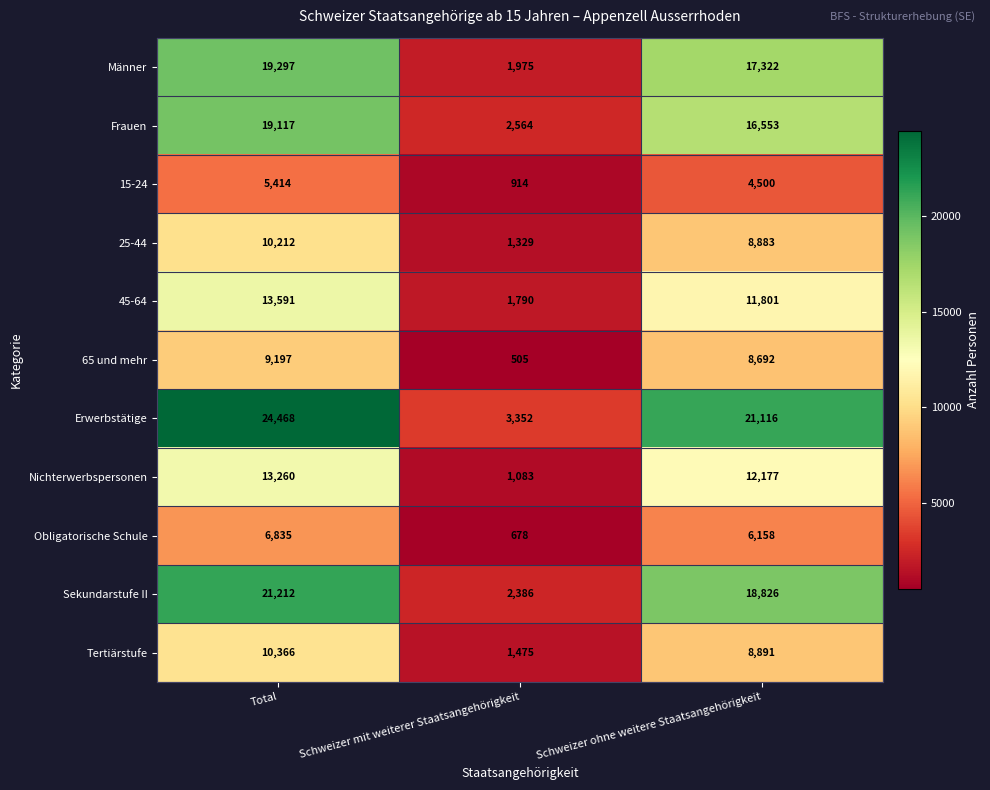

True or false: Erwerbstätige has a value of 3352 at Schweizer mit weiterer Staatsangehörigkeit.

True